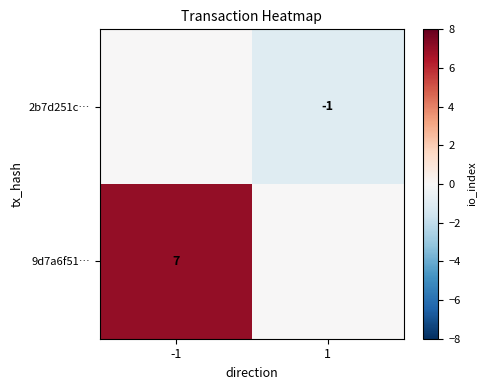

The 9d7a6f51… series shows 7 at -1. True or false?

True